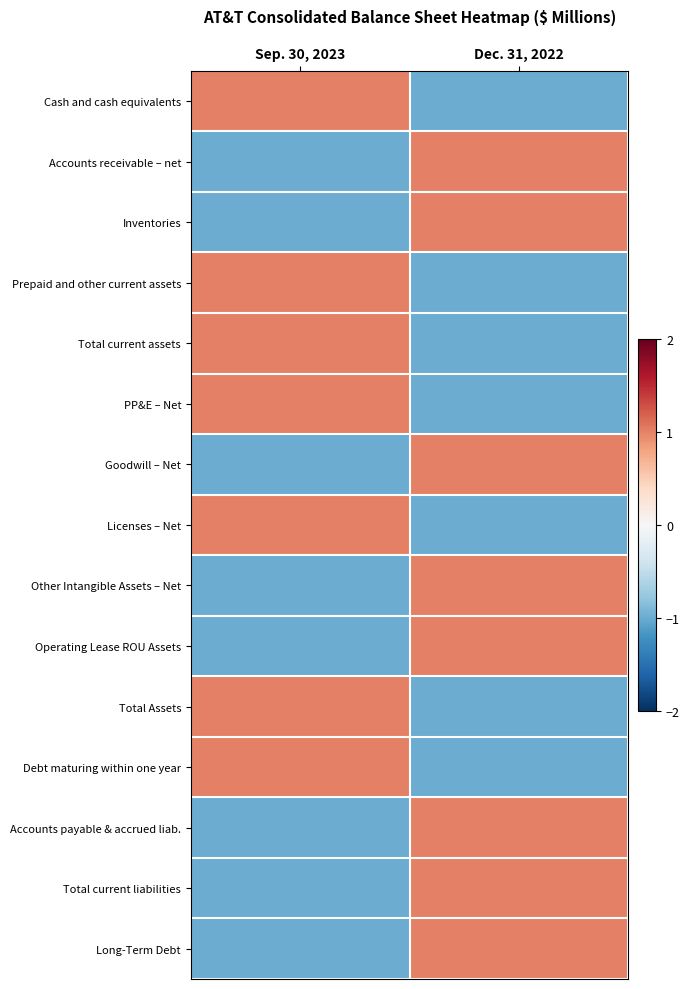

Count the number of data series in this chart.

15